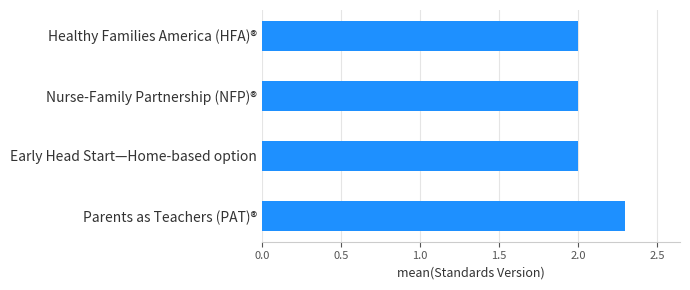

What is the average value?

2.1